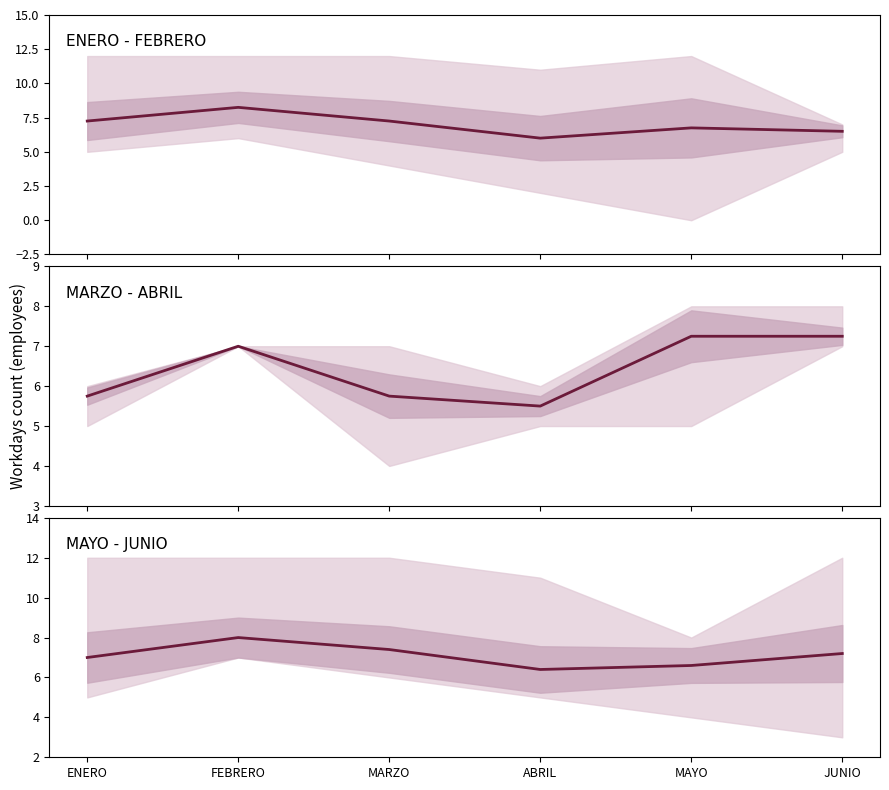

Is it true that the value at JUNIO is 7.2?

True